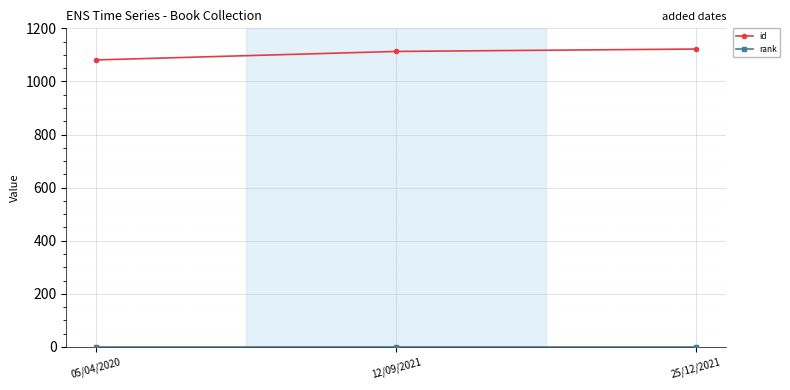

What is the label of the 2nd point from the left?

12/09/2021